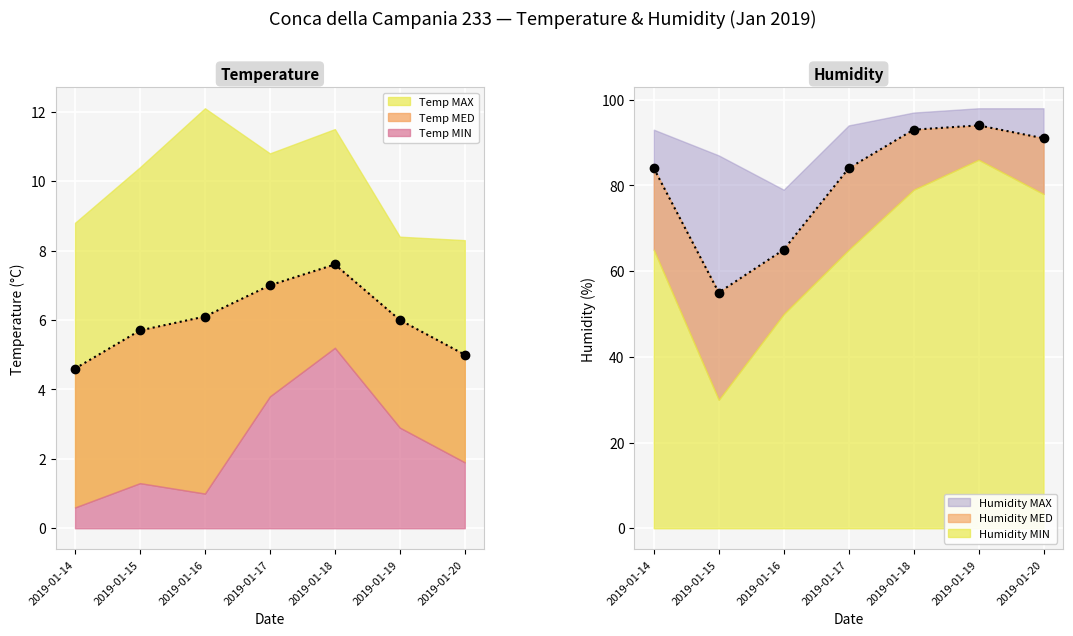

What is the total value across all series at 2019-01-16?

213.2